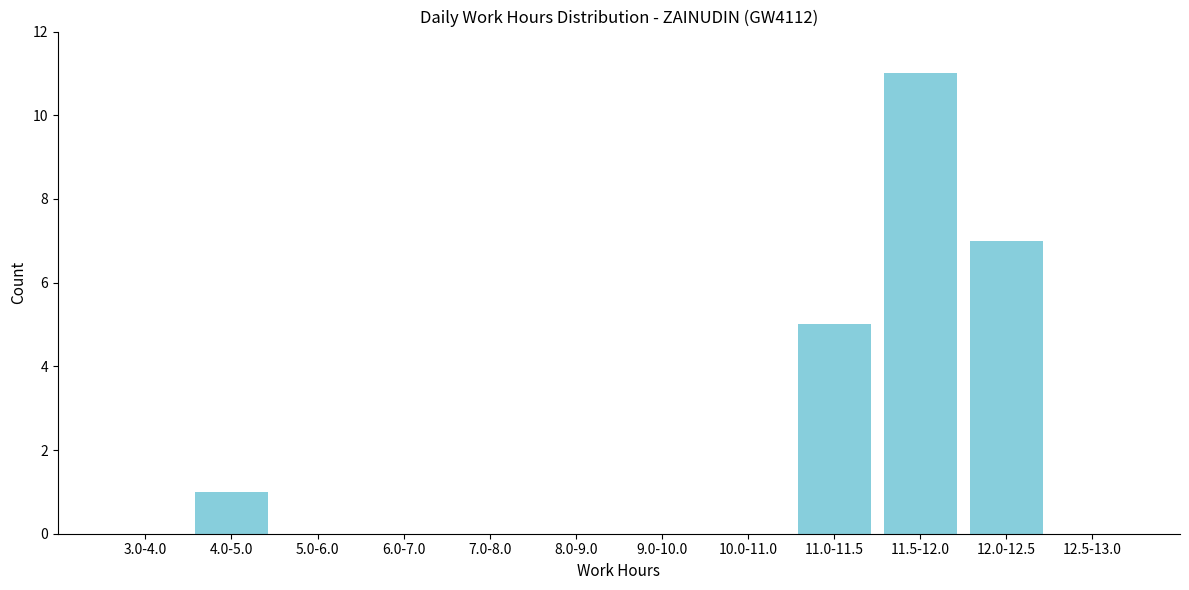

Reading left to right, extract all data points from this chart.

3.0-4.0=0	4.0-5.0=1	5.0-6.0=0	6.0-7.0=0	7.0-8.0=0	8.0-9.0=0	9.0-10.0=0	10.0-11.0=0	11.0-11.5=5	11.5-12.0=11	12.0-12.5=7	12.5-13.0=0